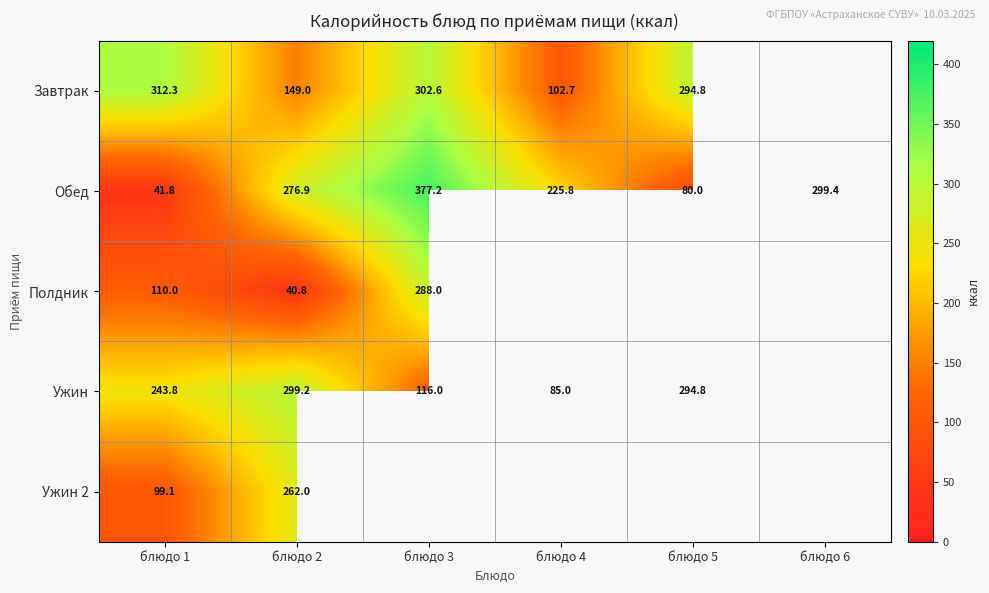

Which series has the largest total across all categories?

Обед